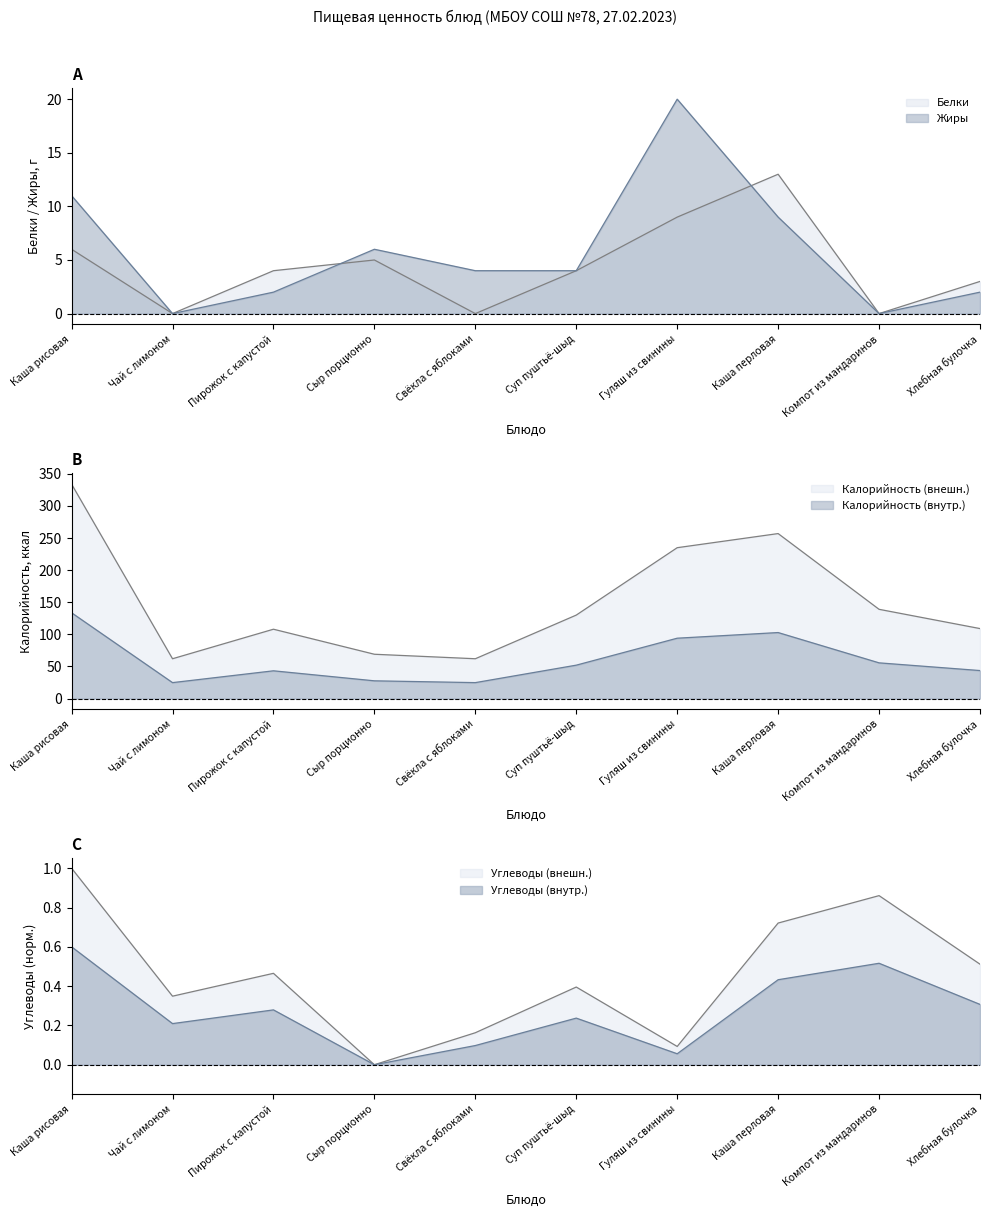

Is it true that Калорийность equals 443.4 at Каша рисовая?

False